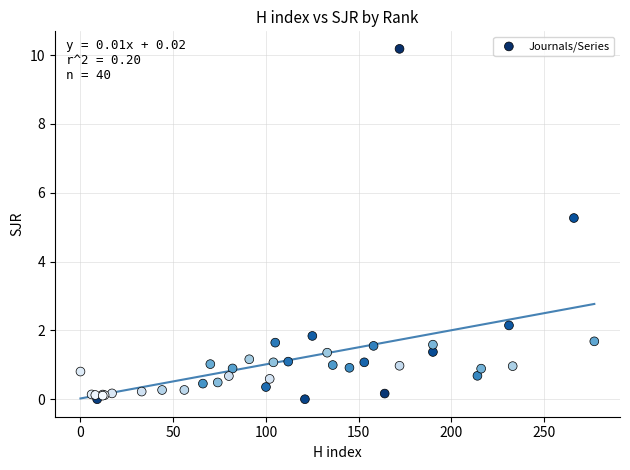

What Y value in the scatter plot is closest to 5?

5.3